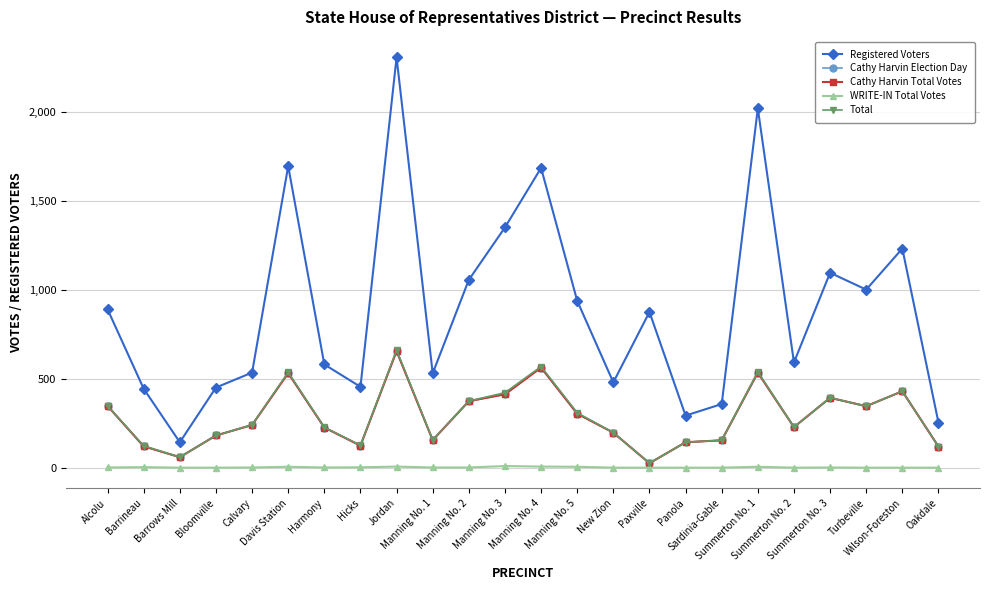

Count the number of data series in this chart.

5